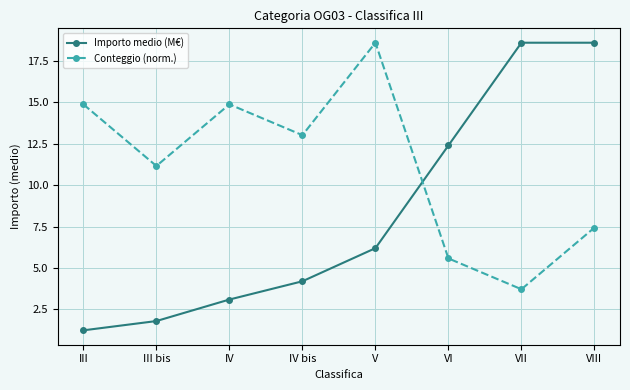

Is the value of Importo medio (M€) at VI greater than the value of Conteggio (norm.) at IV?

No